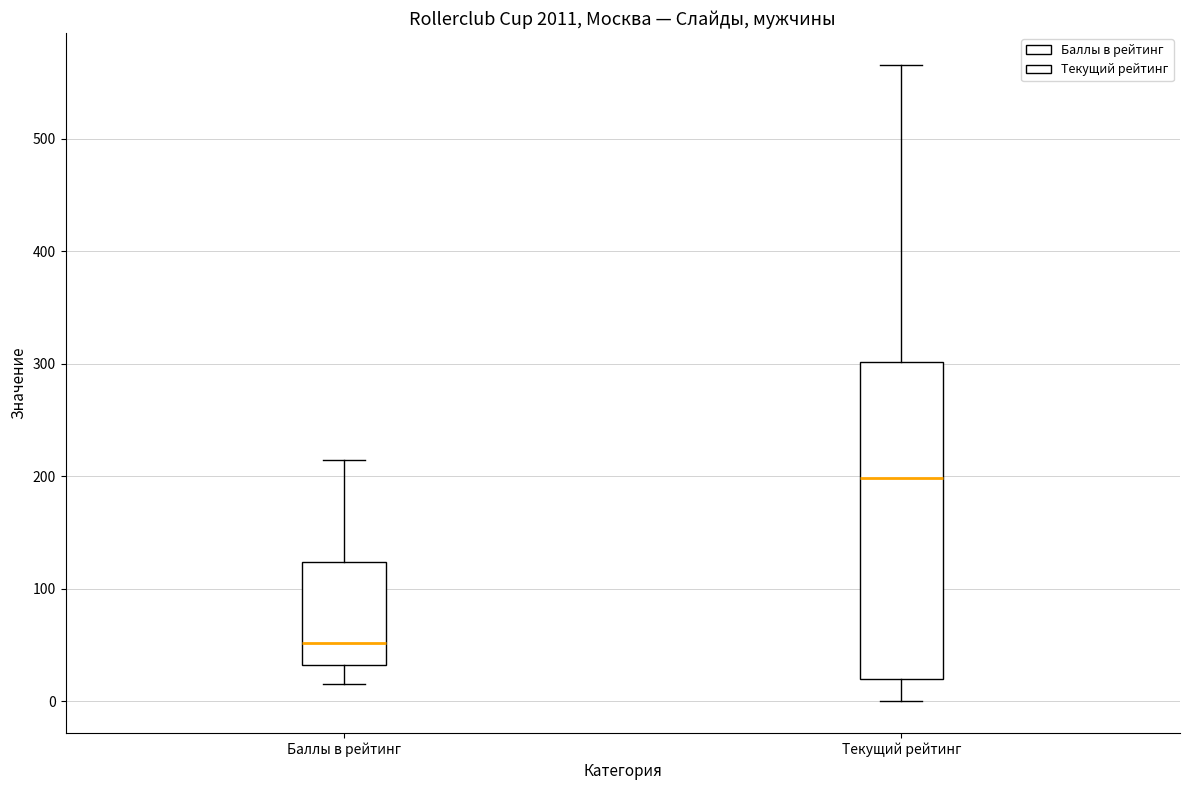

Reading left to right, transcribe this box plot: for each box, give where its median line is, the range the box spans, and where its two whiskers end, as read against the y-axis. The values are not printed on the chart, so give them approximately, as read against the axis.

Баллы в рейтинг: median 50, box 30 to 120, whiskers 20 to 210
Текущий рейтинг: median 200, box 20 to 300, whiskers 0 to 570